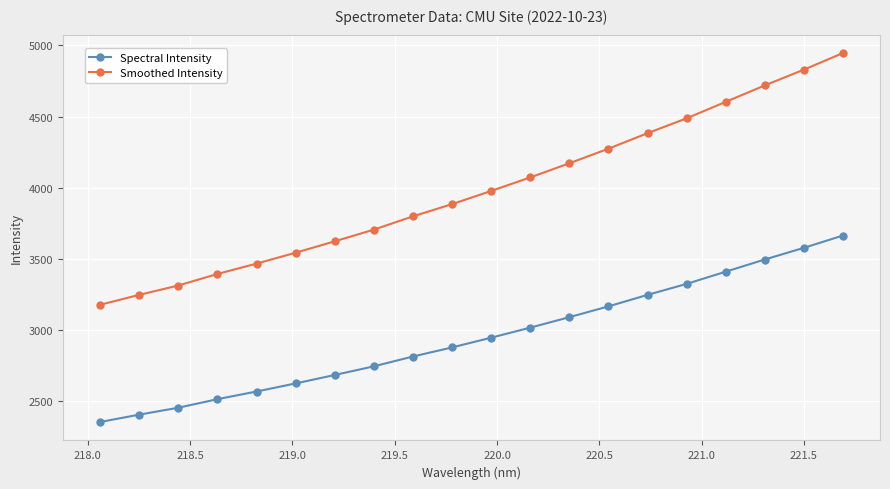

True or false: Smoothed Intensity and Spectral Intensity intersect in this chart.

False